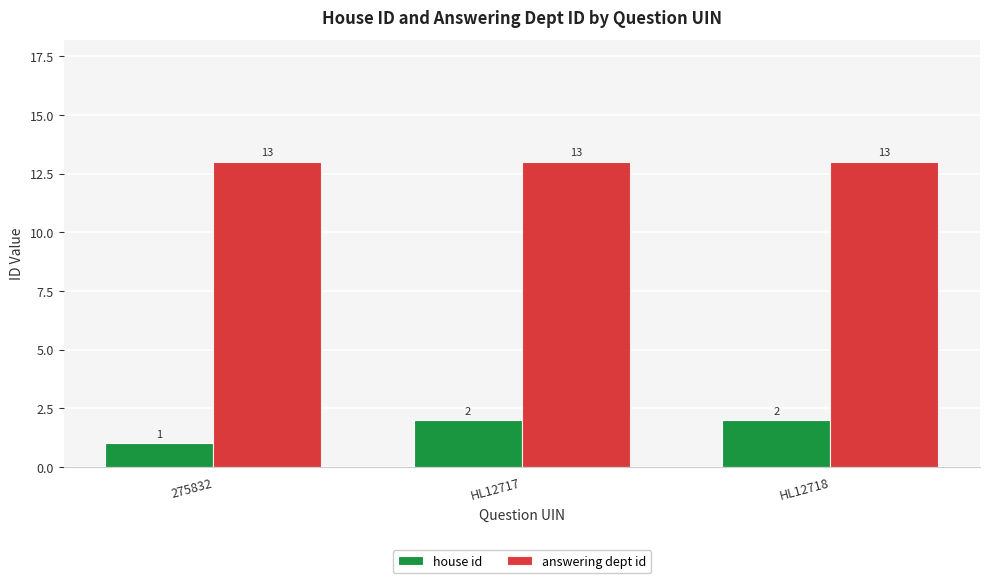

Is it true that answering dept id equals 13 at HL12718?

True